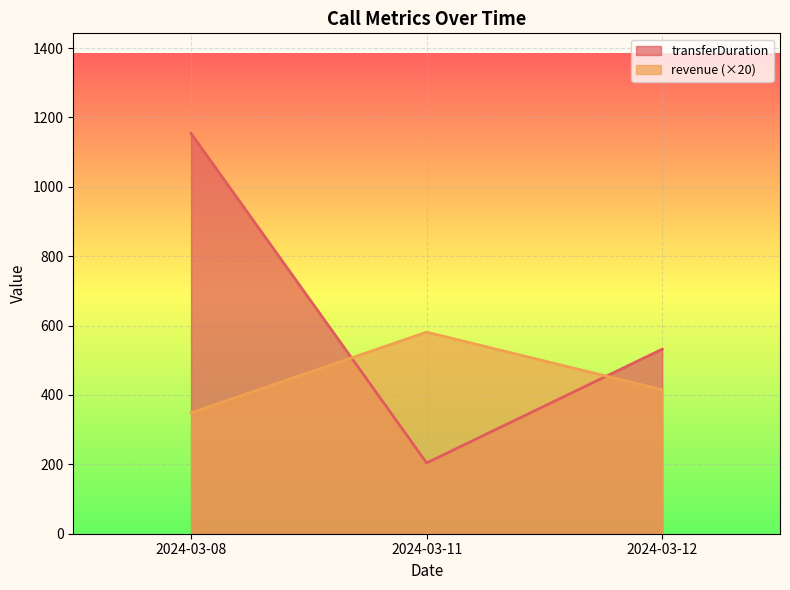

Reading left to right, extract all data points from this chart.

transferDuration: 2024-03-08=1154.0	2024-03-11=204.0	2024-03-12=532.0
revenue: 2024-03-08=348.6	2024-03-11=581.0	2024-03-12=415.0